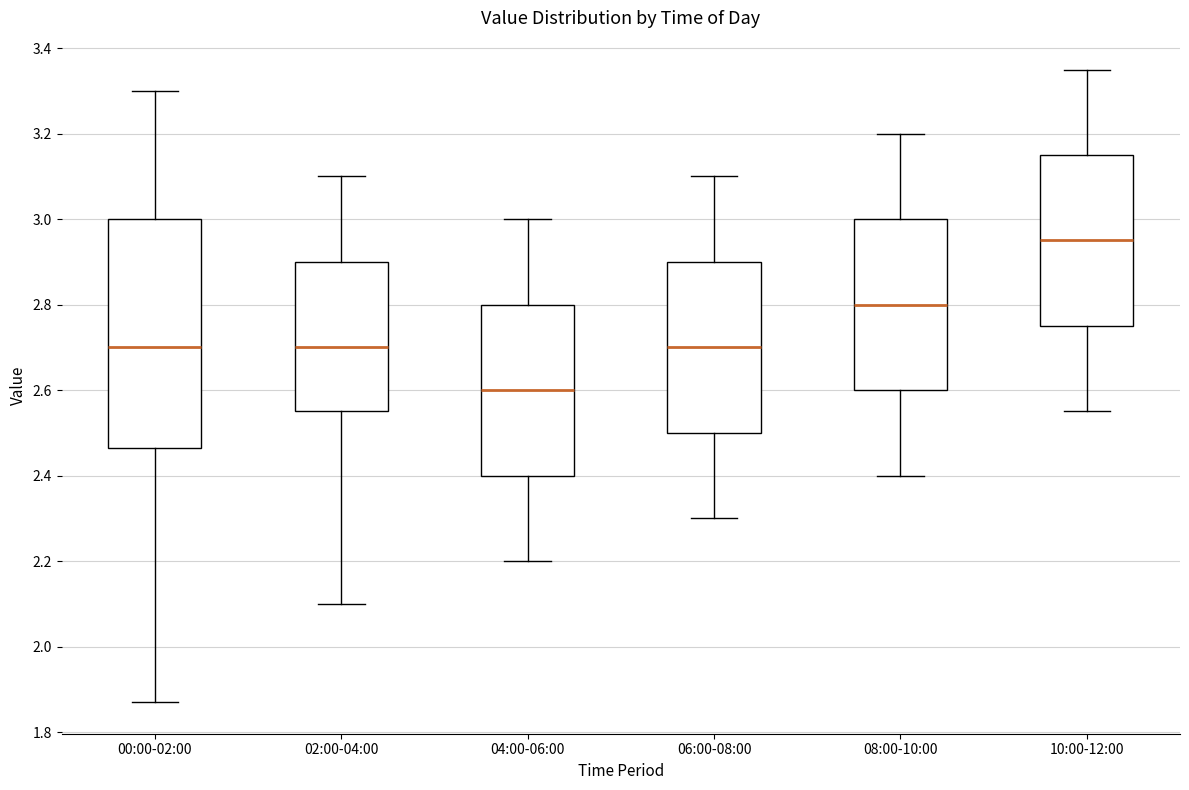

Reading left to right, read every box against the y-axis: the position of its median line, the range the box covers, and the ends of its whiskers. The values are not printed on the chart, so give them approximately, as read against the axis.

00:00-02:00: median 2.70, box 2.46 to 3.00, whiskers 1.88 to 3.30
02:00-04:00: median 2.70, box 2.56 to 2.90, whiskers 2.10 to 3.10
04:00-06:00: median 2.60, box 2.40 to 2.80, whiskers 2.20 to 3.00
06:00-08:00: median 2.70, box 2.50 to 2.90, whiskers 2.30 to 3.10
08:00-10:00: median 2.80, box 2.60 to 3.00, whiskers 2.40 to 3.20
10:00-12:00: median 2.96, box 2.76 to 3.16, whiskers 2.56 to 3.36